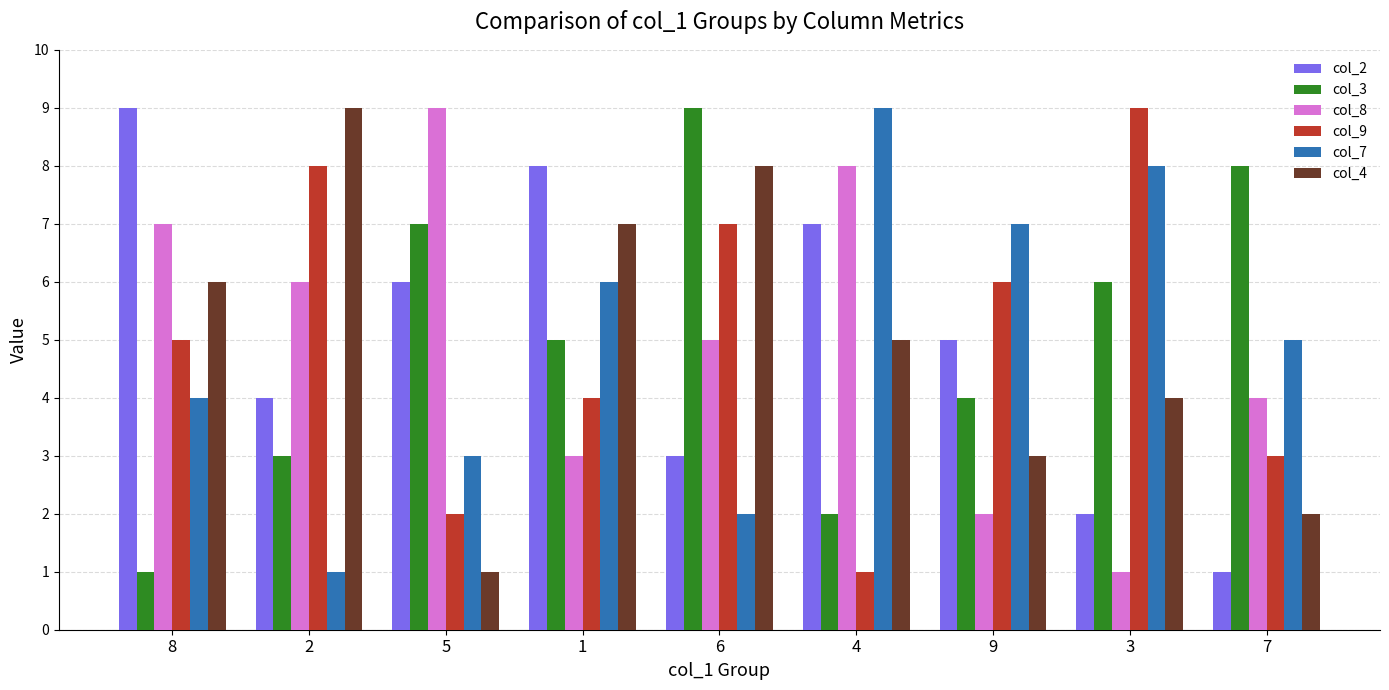

What are all the series names shown in the legend?

col_2, col_3, col_8, col_9, col_7, col_4